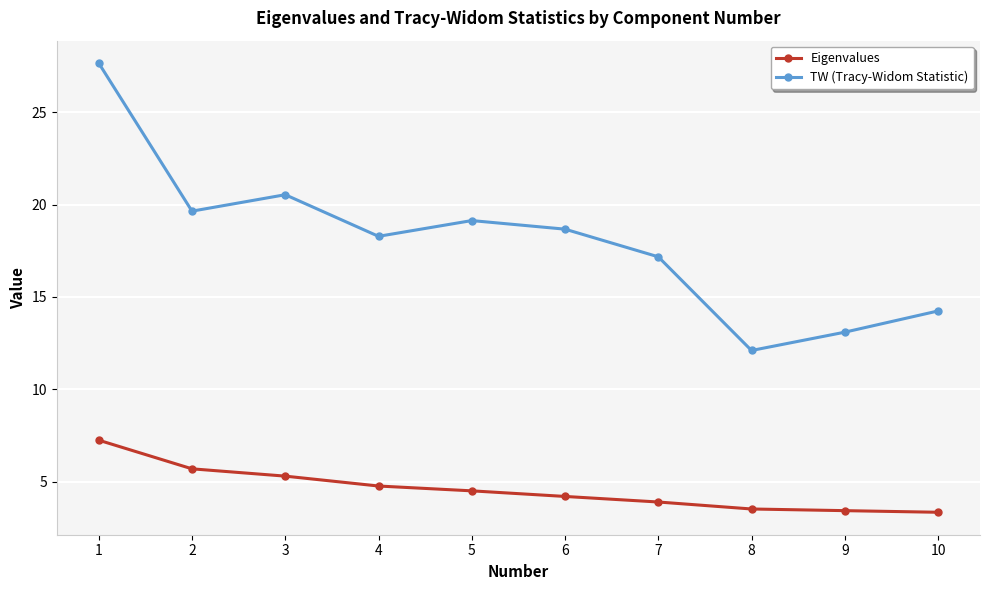

Which series has the largest total across all categories?

TW (Tracy-Widom Statistic)